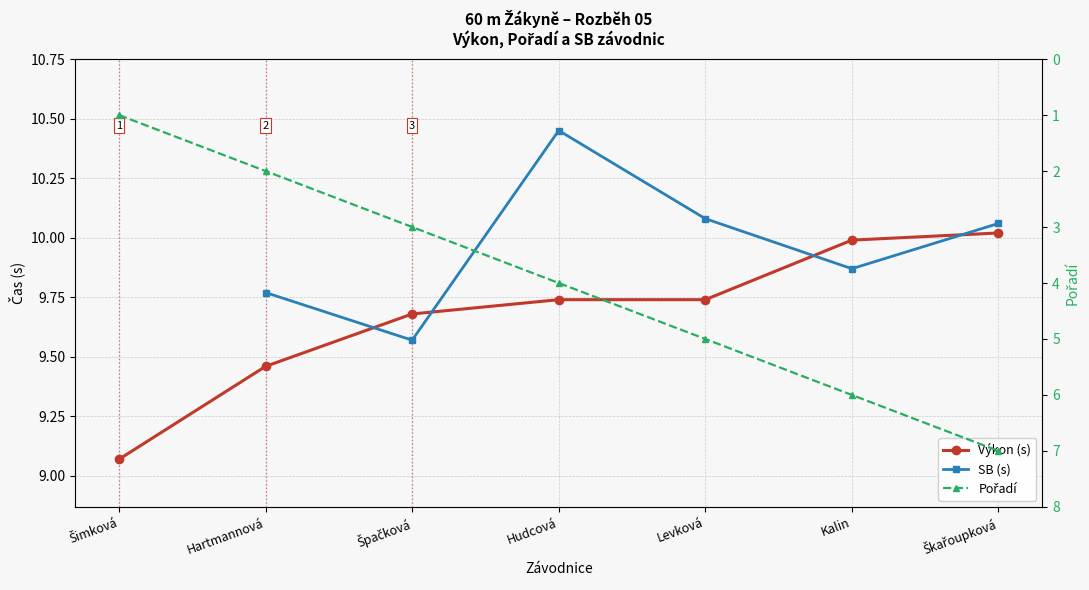

Is it true that SB (s) equals 14.9 at Levková?

False